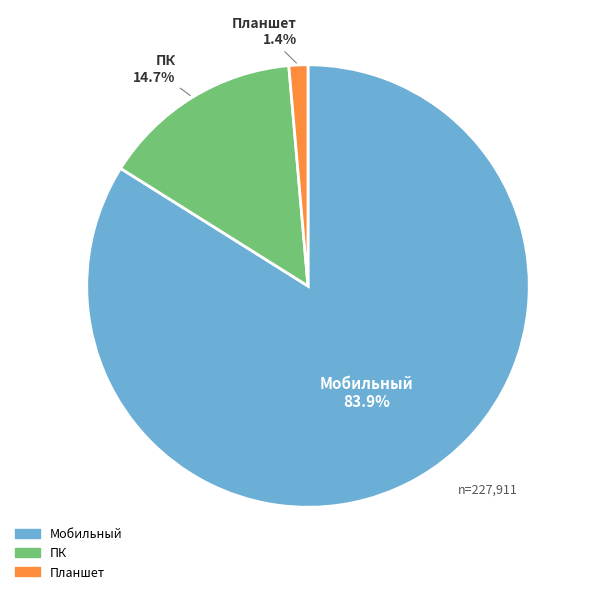

How many slices are in this pie chart?

3